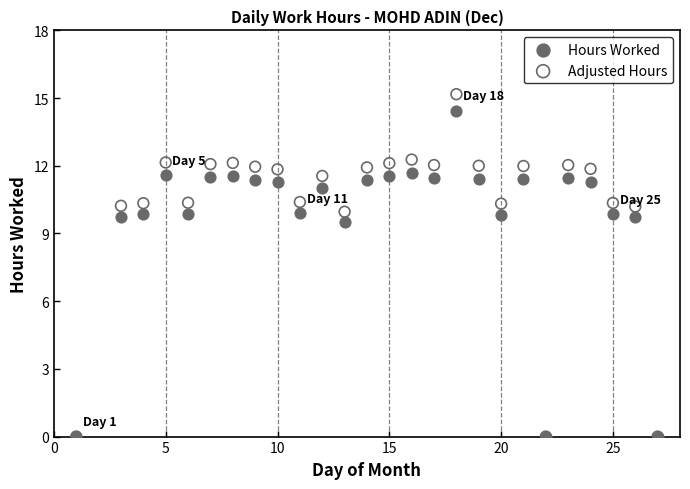

In the Adjusted Hours series, what Y value is closest to 7?

10.0